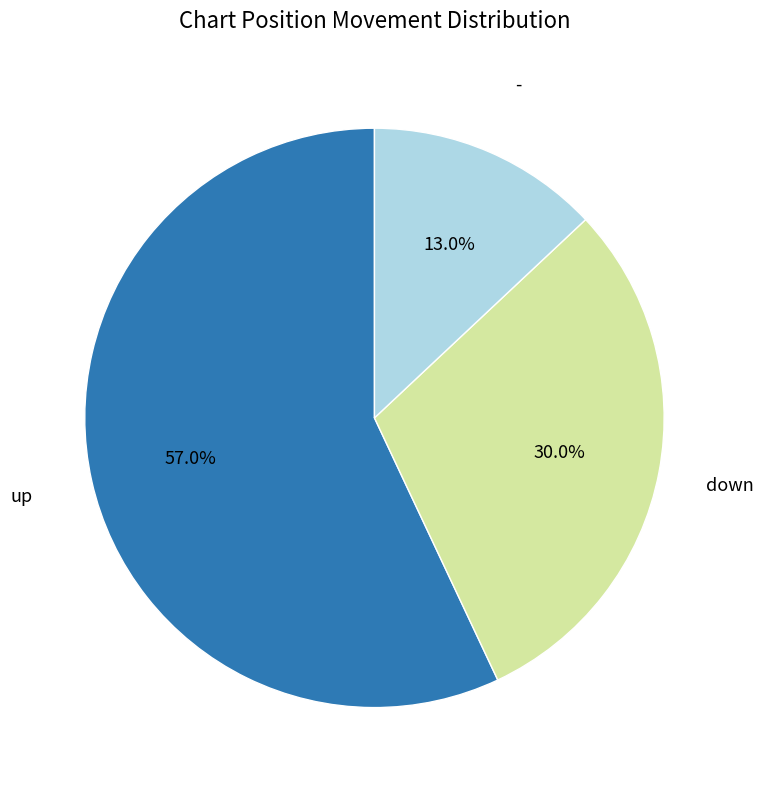

Is there a majority slice in this chart?

Yes